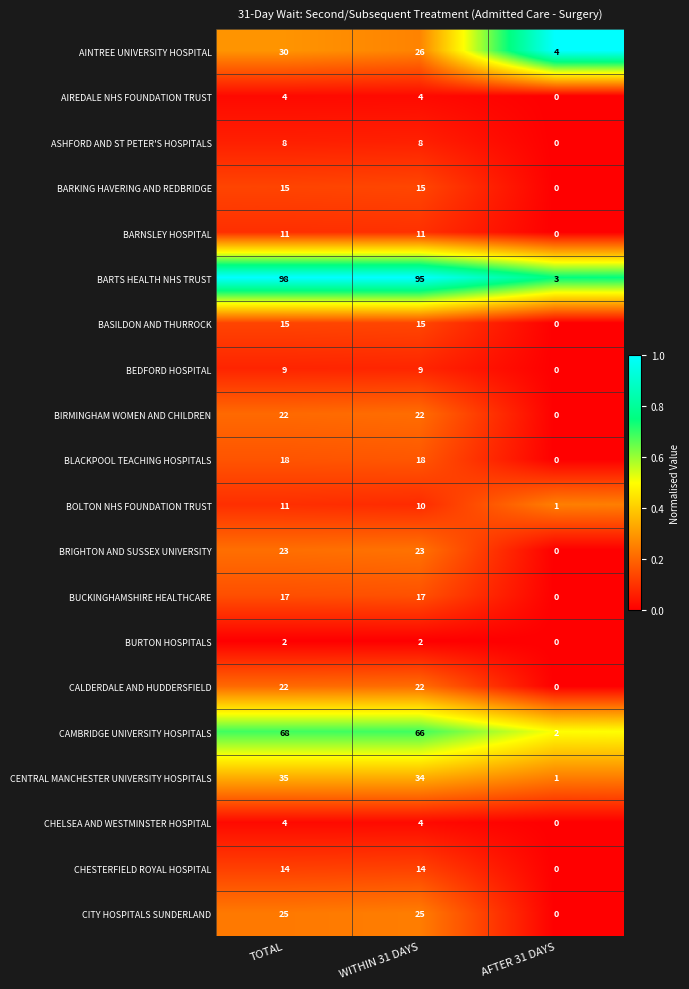

Which label corresponds to the smallest value in the chart?

AFTER 31 DAYS